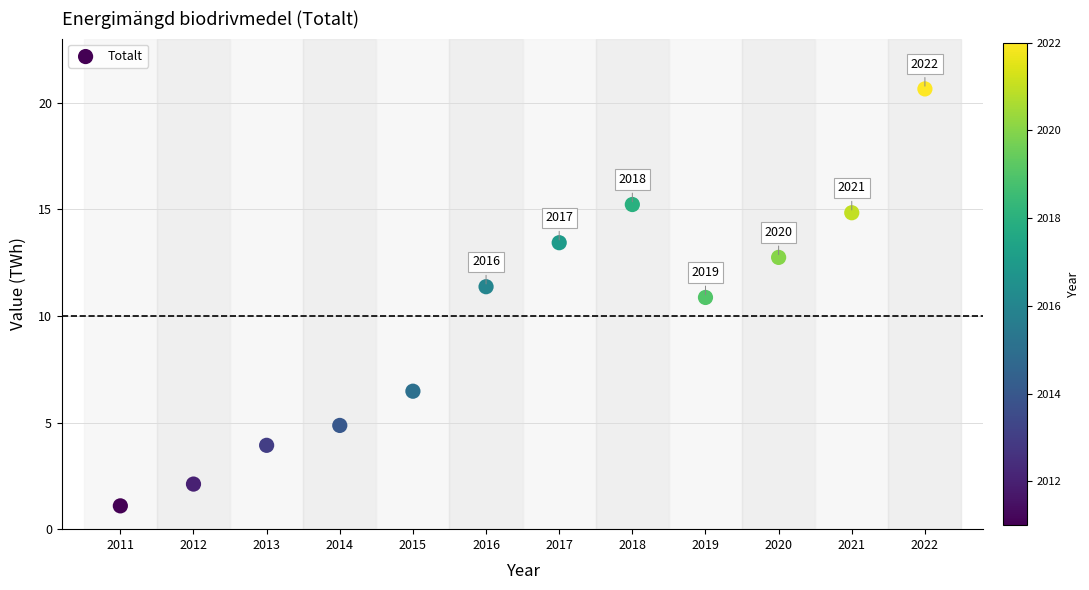

What is the average X value?

2016.5